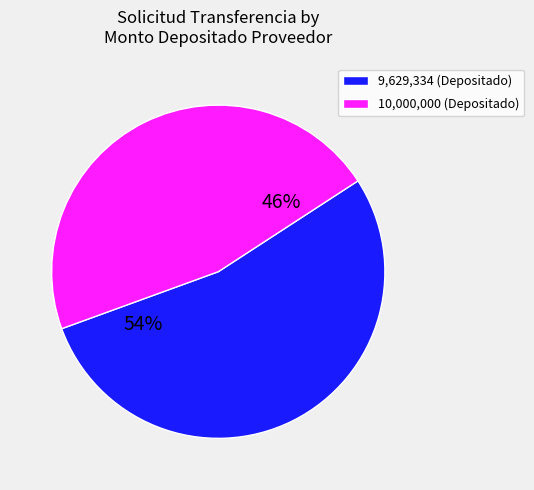

What is the smallest slice in the pie chart?

10,000,000 (Depositado)